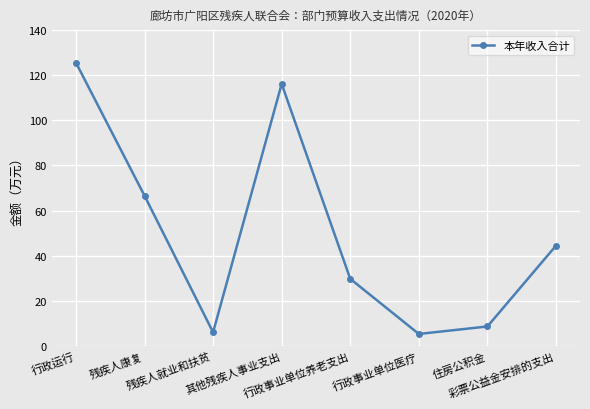

The chart shows a value of 125.6 at 行政运行. True or false?

True